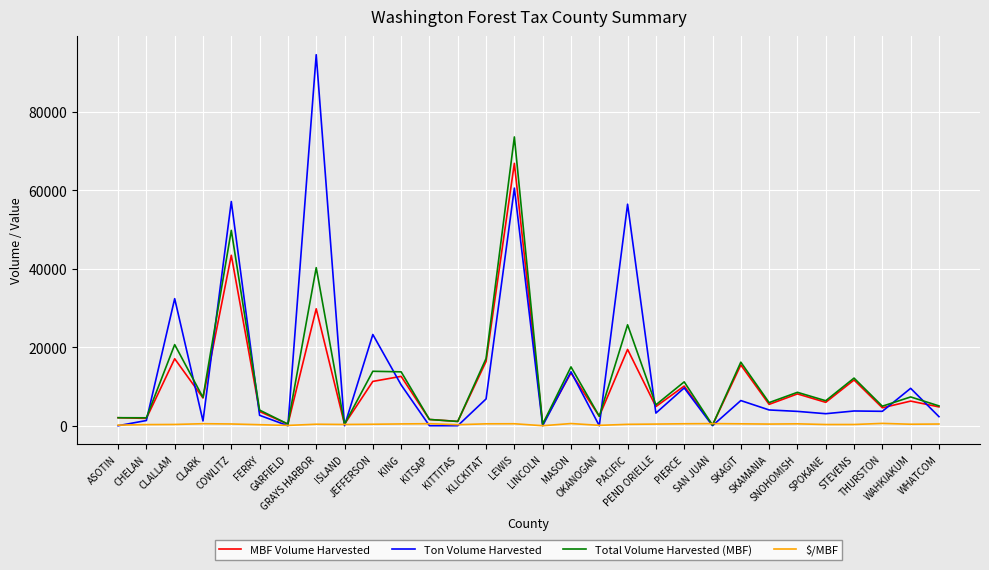

True or false: Ton Volume Harvested and MBF Volume Harvested cross at least once.

True